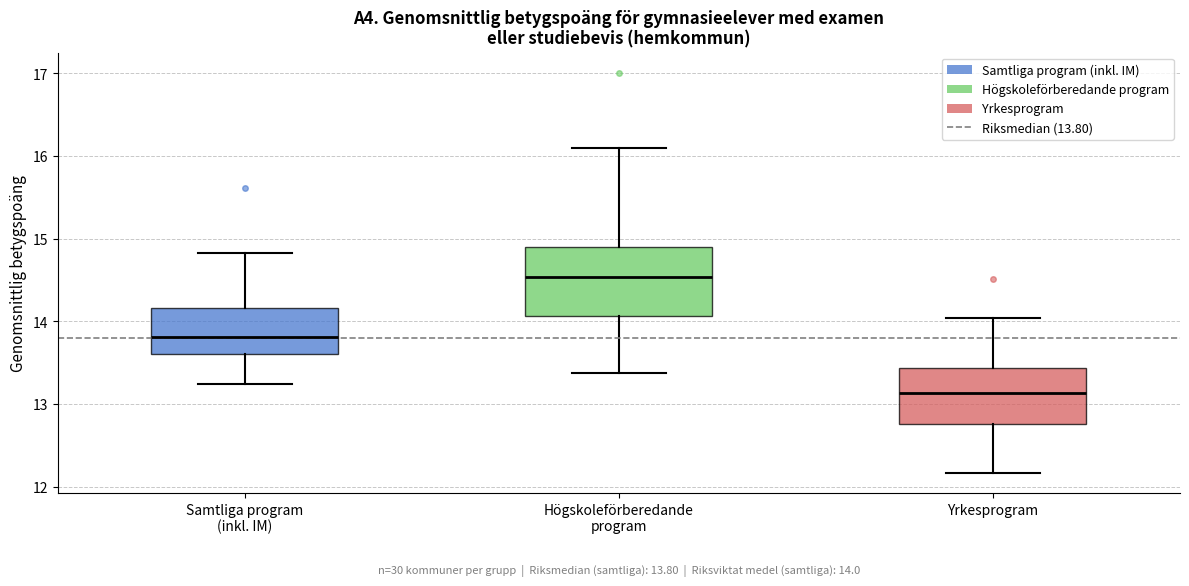

Which box has the highest median line?

Högskoleförberedande program